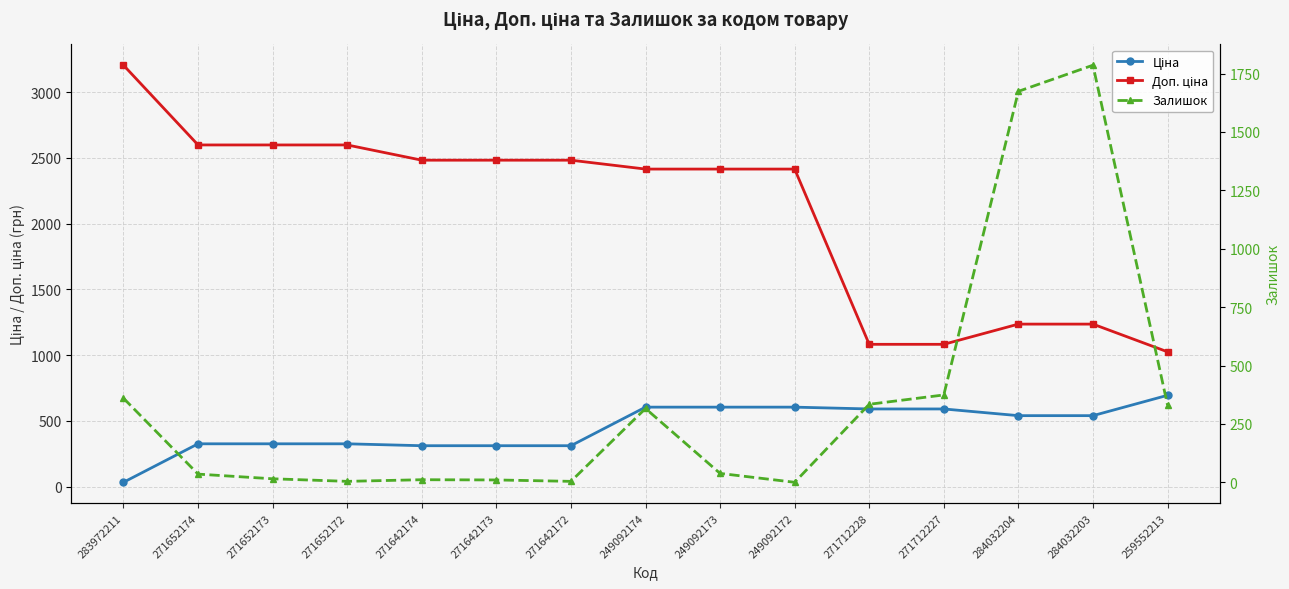

True or false: Залишок has a value of 11.0 at 271642174.

True